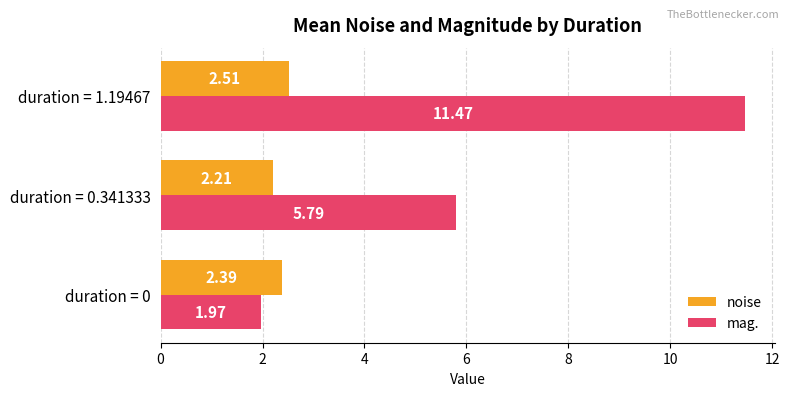

Which category has the lowest value in the noise series?

duration = 0.341333